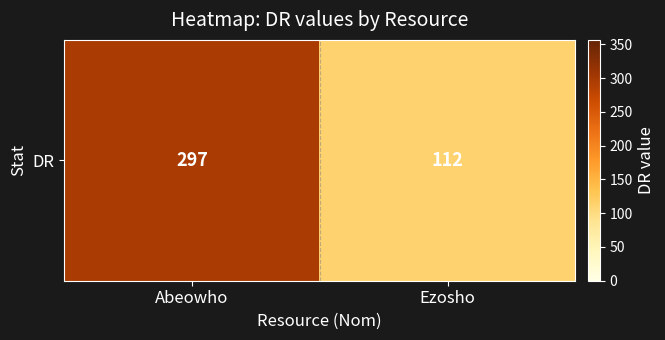

The chart shows a value of 33 at Ezosho. True or false?

False